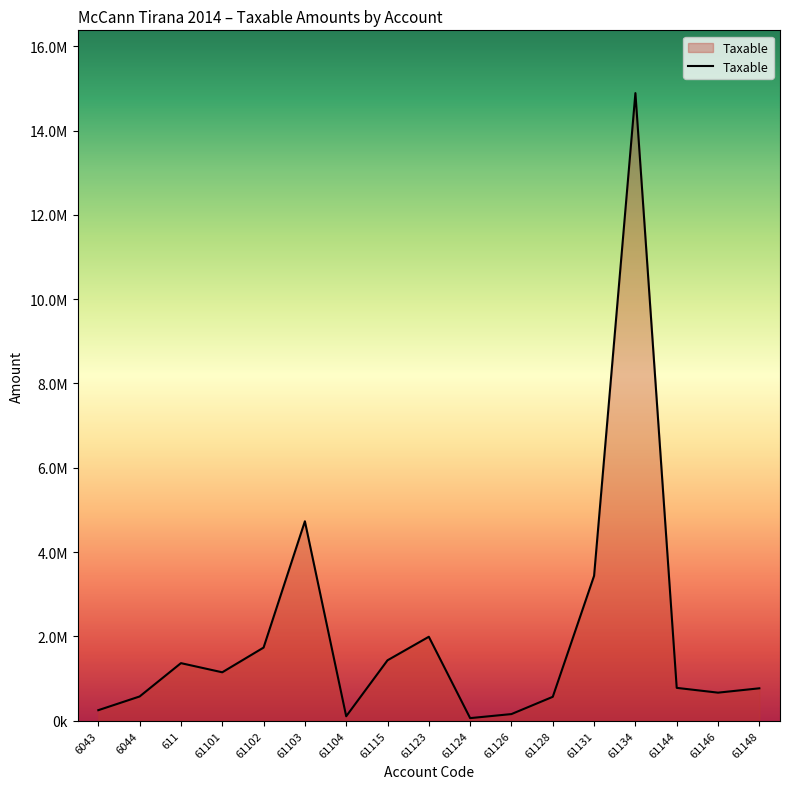

Reading left to right, transcribe all the data shown in this chart.

6043=250227.1	6044=575296.9	611=1366068.5	61101=1149043.7	61102=1735151.5	61103=4731146.9	61104=105900.0	61115=1433753.2	61123=1991862.2	61124=61813.2	61126=157990.0	61128=567460.5	61131=3437988.5	61134=14887859.8	61144=779642.1	61146=666085.5	61148=769080.9